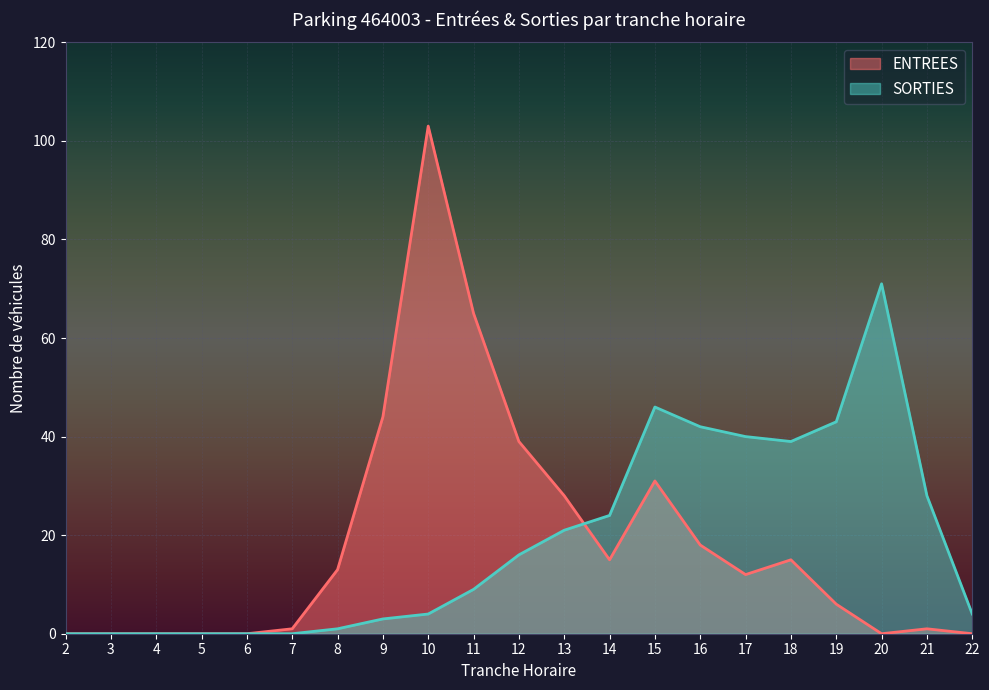

How many data points does each series have?

21